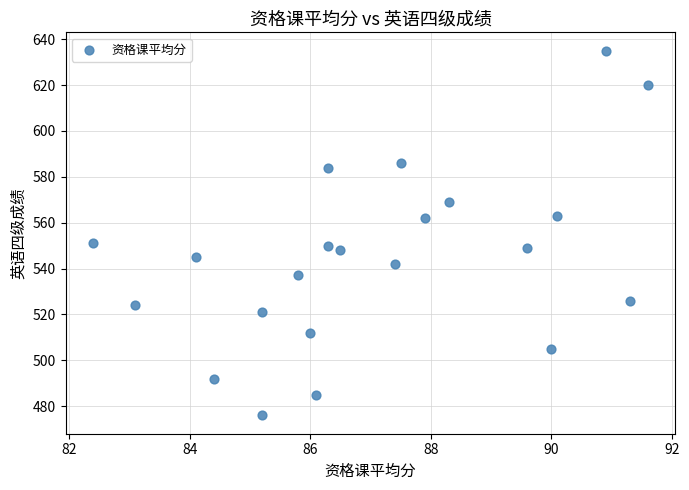

What is the range of Y values (max minus min)?

159